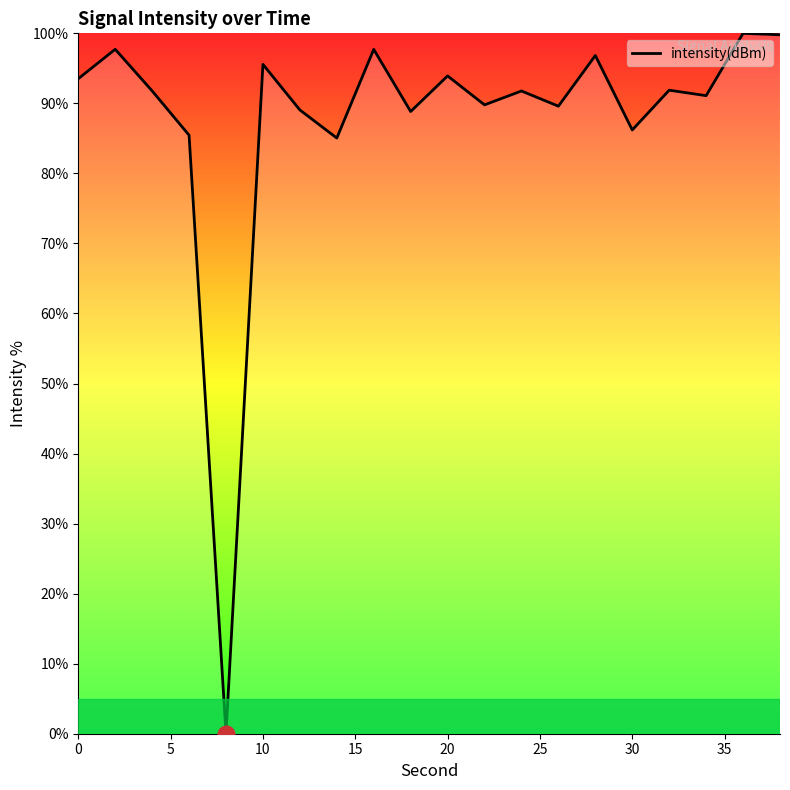

What is the maximum value shown in the chart?

100.0